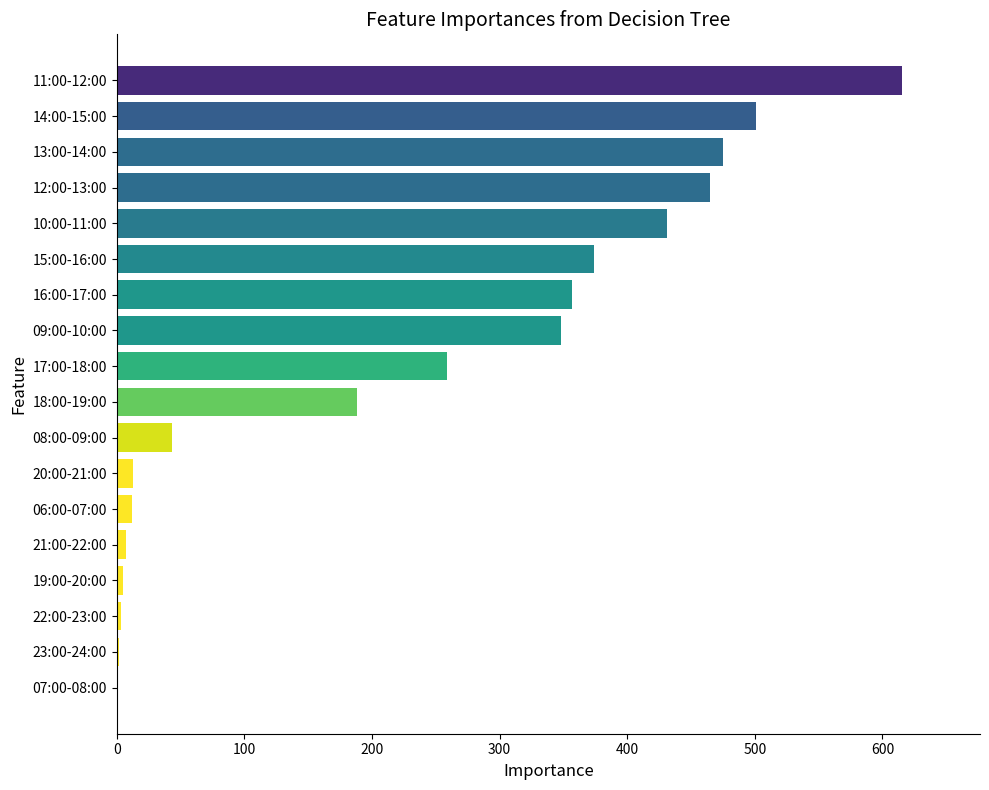

What is the maximum value shown in the chart?

615